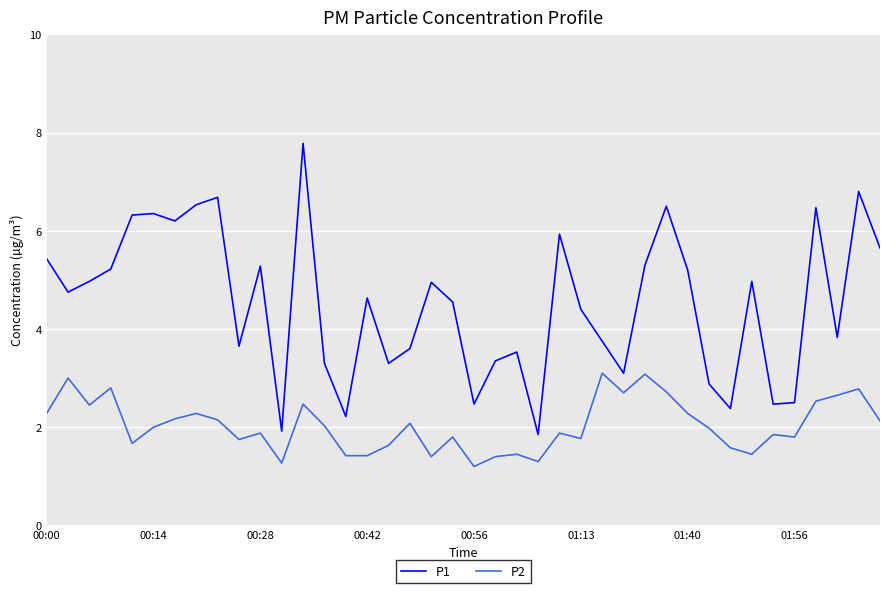

Is this an area chart (filled region under the line)?

No